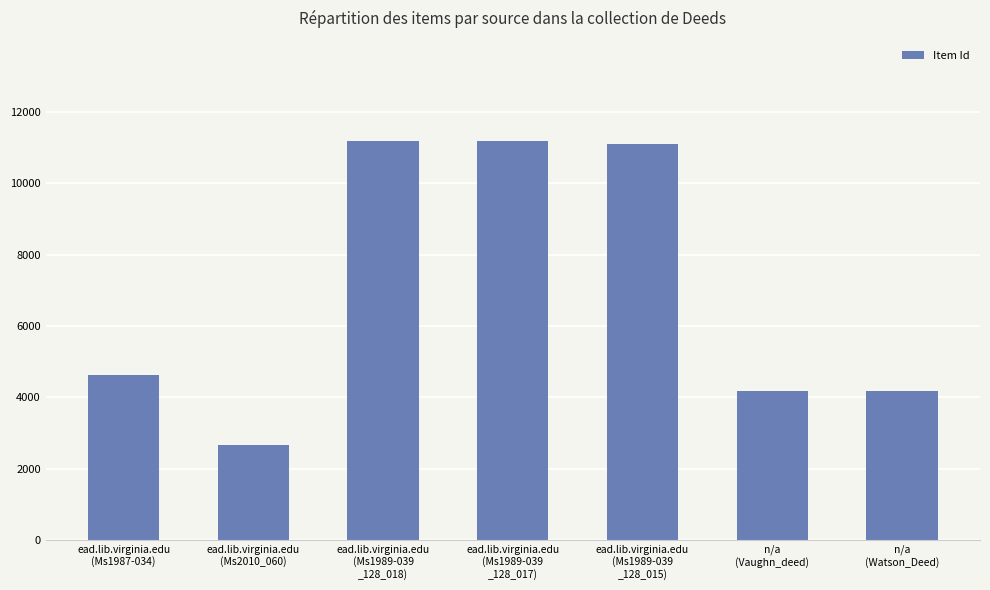

What is the maximum value shown in the chart?

11185